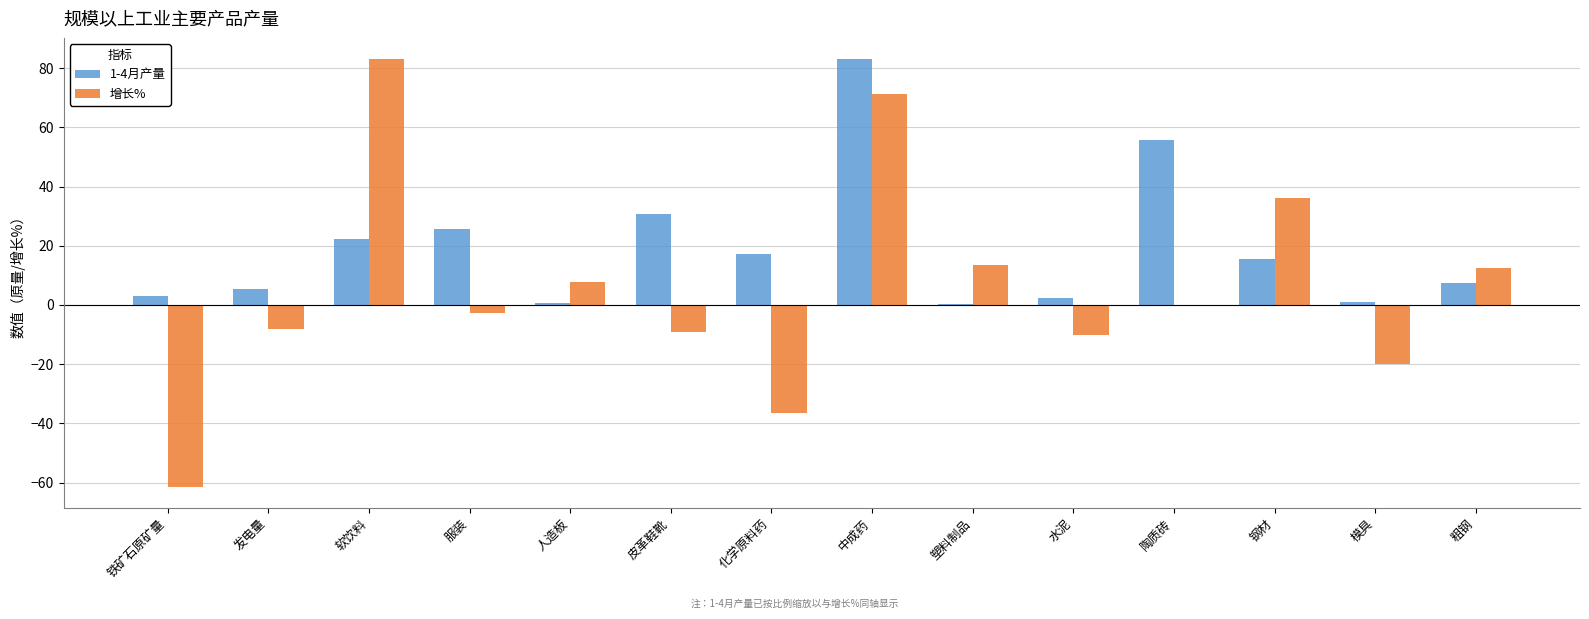

Between 软饮料 and 塑料制品, which series saw the biggest shift?

增长%